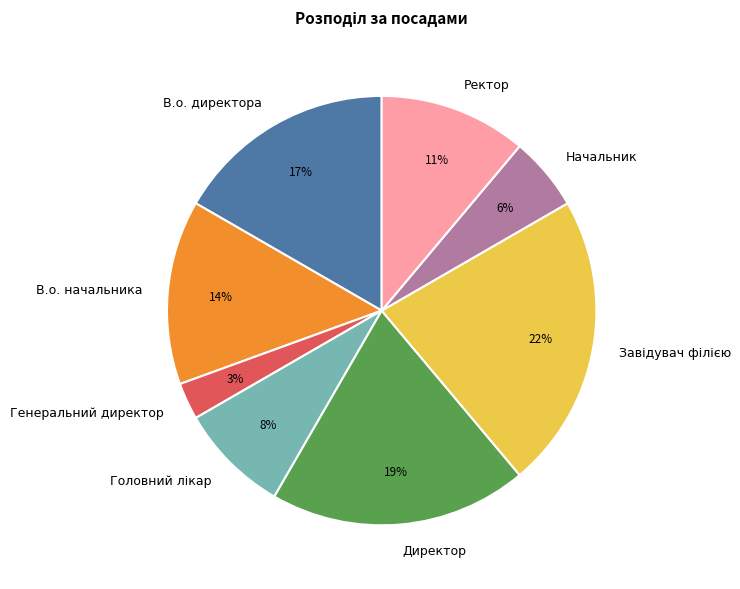

Does В.о. директора represent more than half of the total?

No